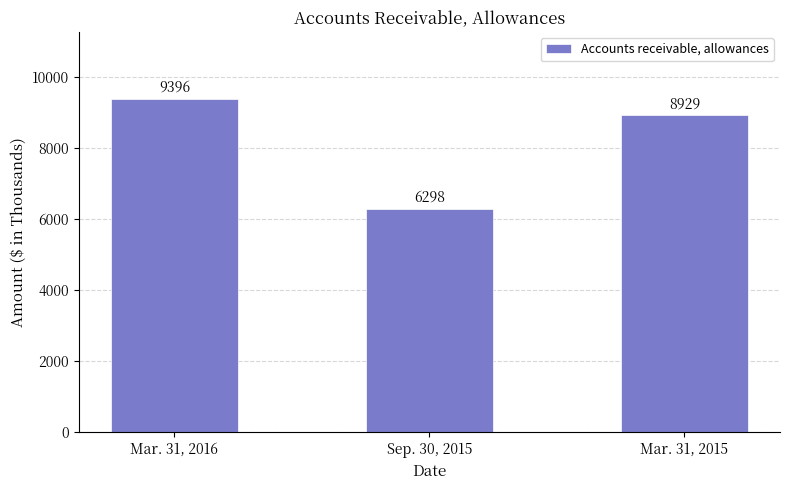

What is the difference between the values at Mar. 31, 2015 and Sep. 30, 2015?

2631